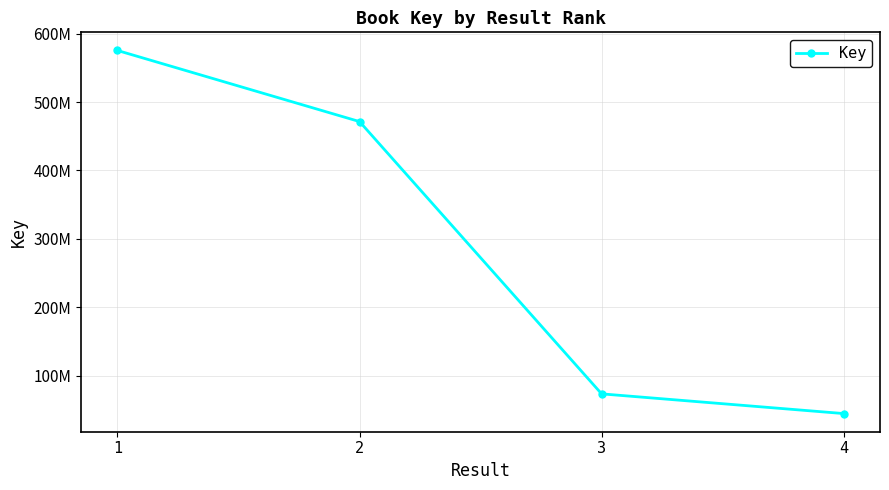

True or false: the data shows 575548154 at 1.

True